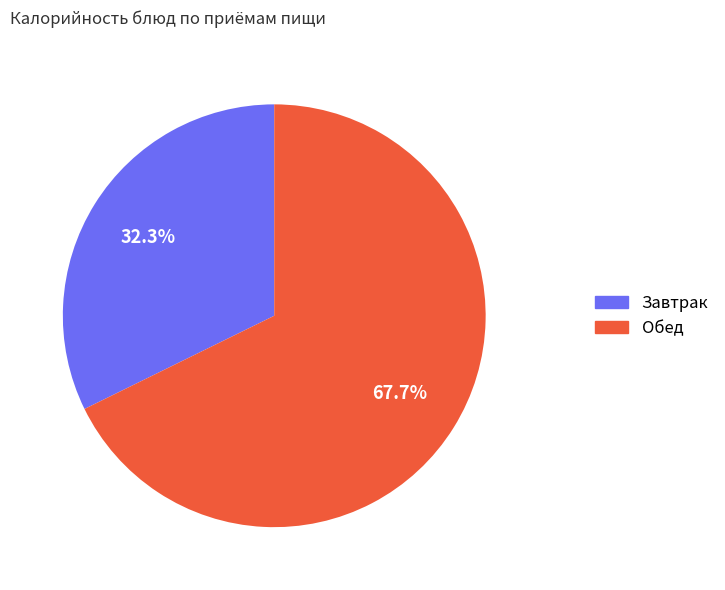

To the nearest percent, what is the difference between the largest and smallest slice percentages?

35%